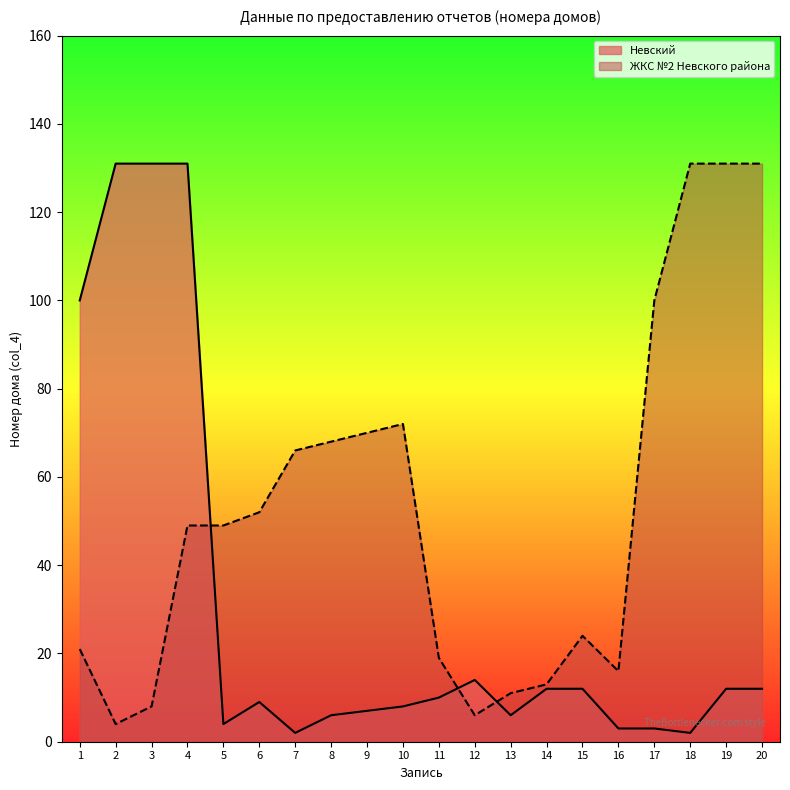

What is the spread (max minus min) of values at 11?

9